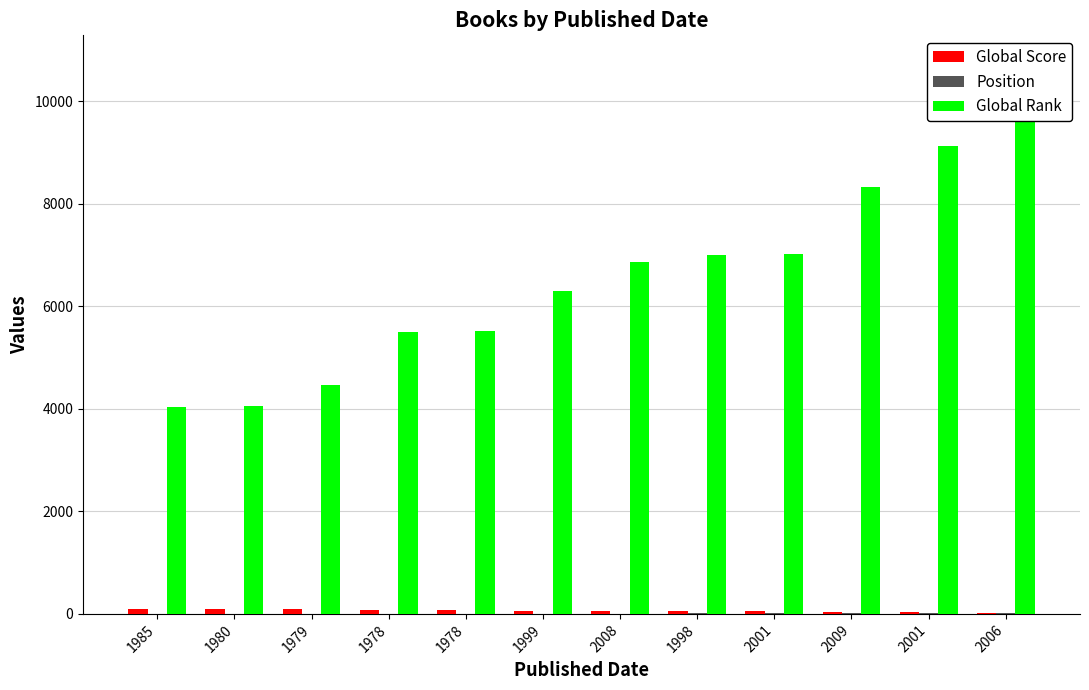

How many groups of bars are there?

12